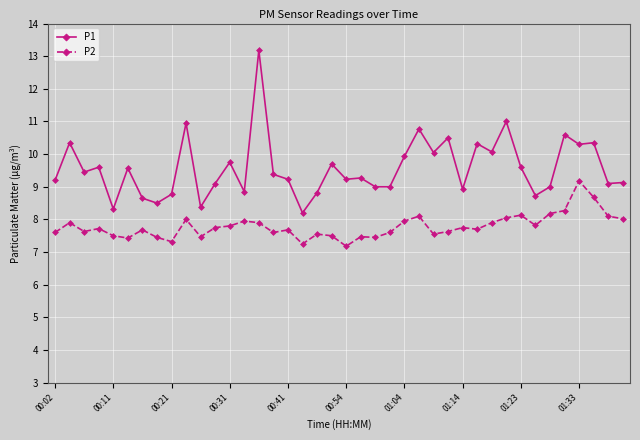

What is the difference between the second highest and second lowest values in the P2 series?

1.4